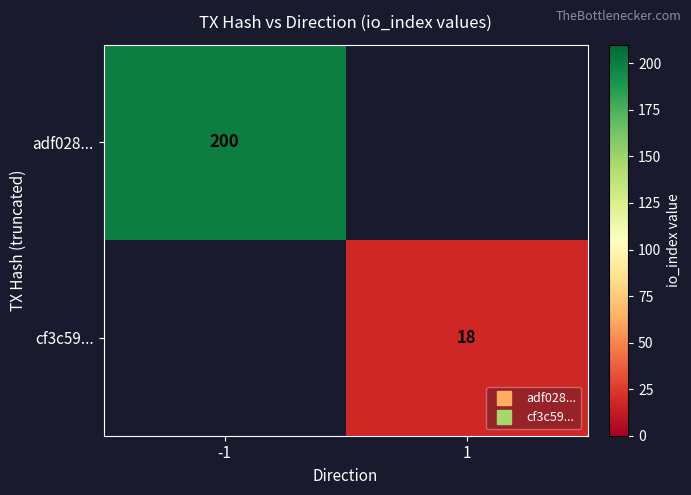

Rank the categories by adf028... value from lowest to highest.

-1, 1